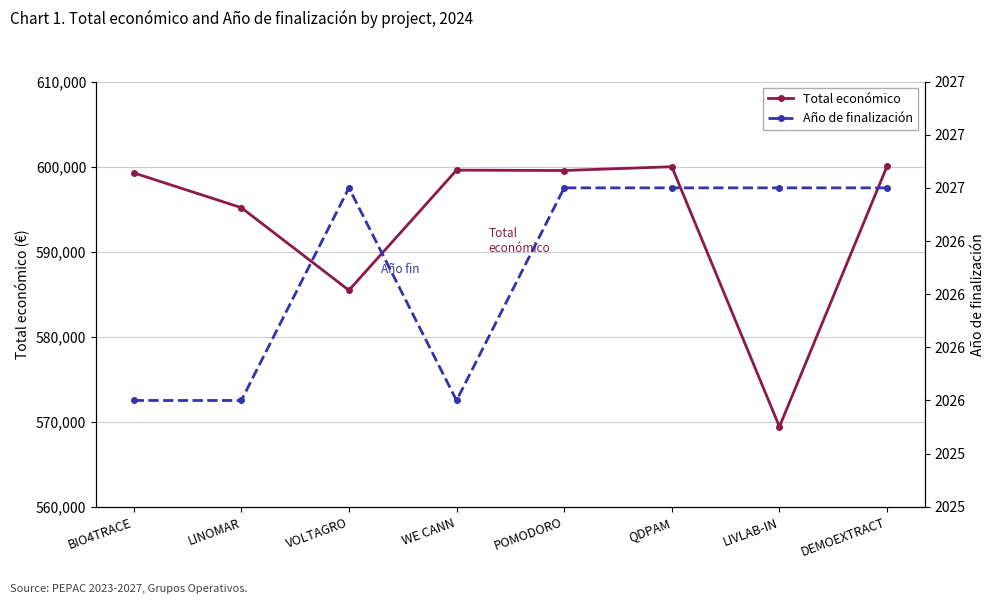

True or false: Año de finalización and Total económico cross at least once.

False